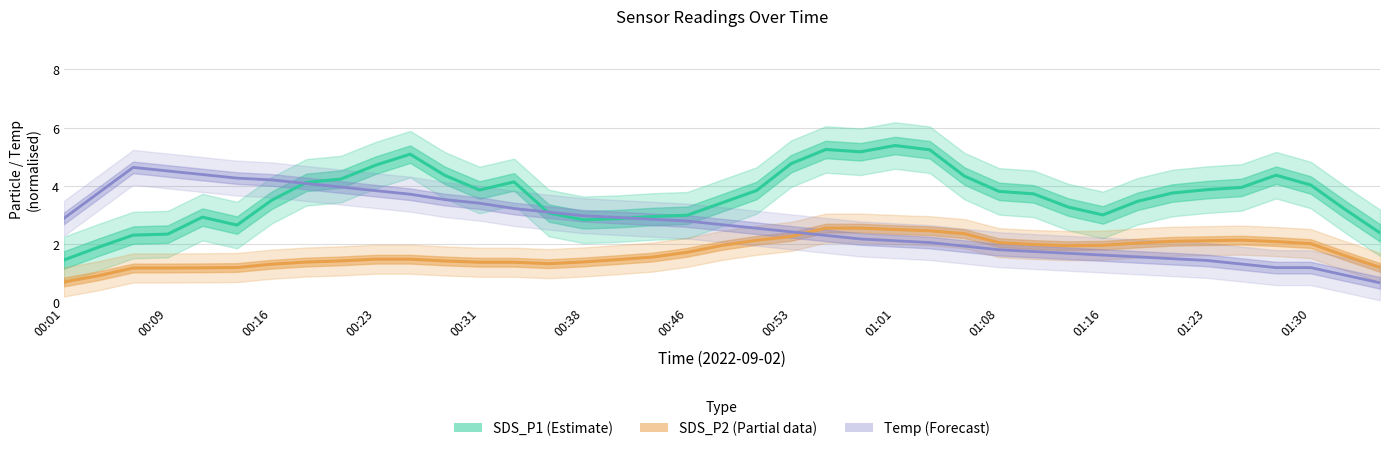

True or false: Temp (Forecast) has more than 1 points higher than both neighbors.

False